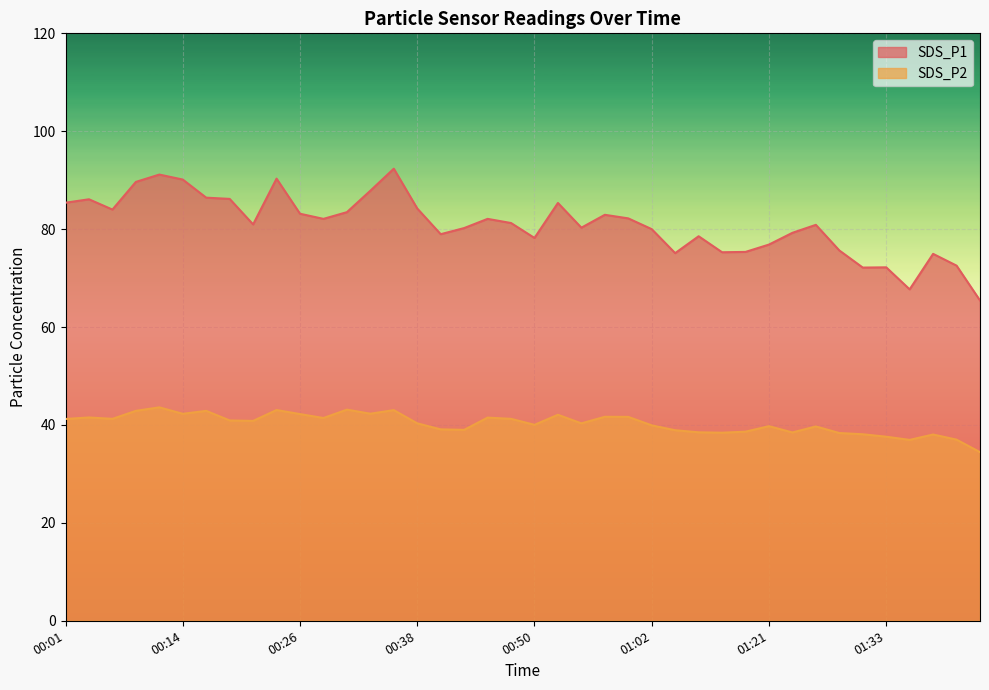

What is the difference between the SDS_P2 values at 00:50 and 00:06?

1.2